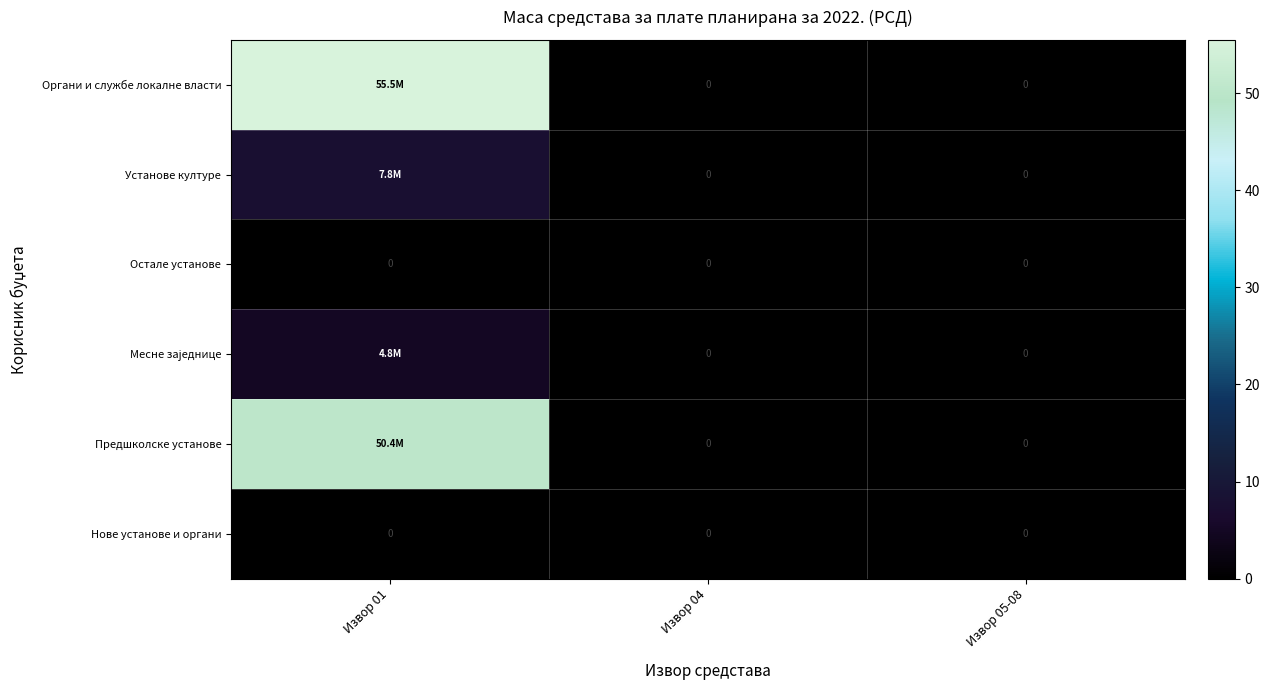

How many positive values does the Установе културе series have?

1